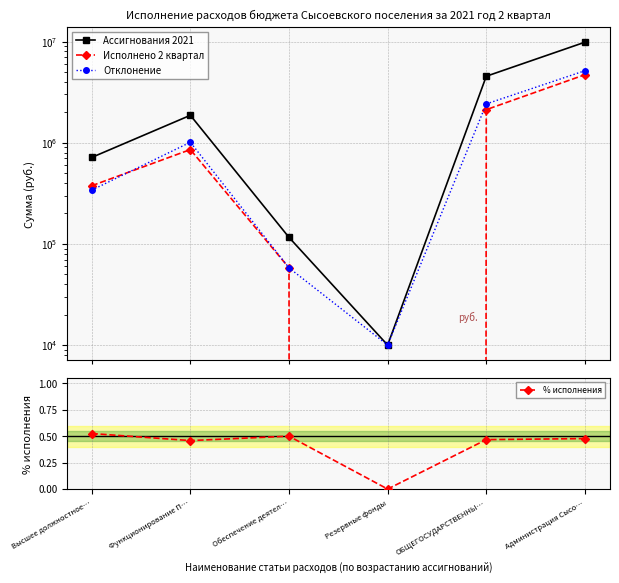

What is the label of the 4th point from the right?

Обеспечение деятел…